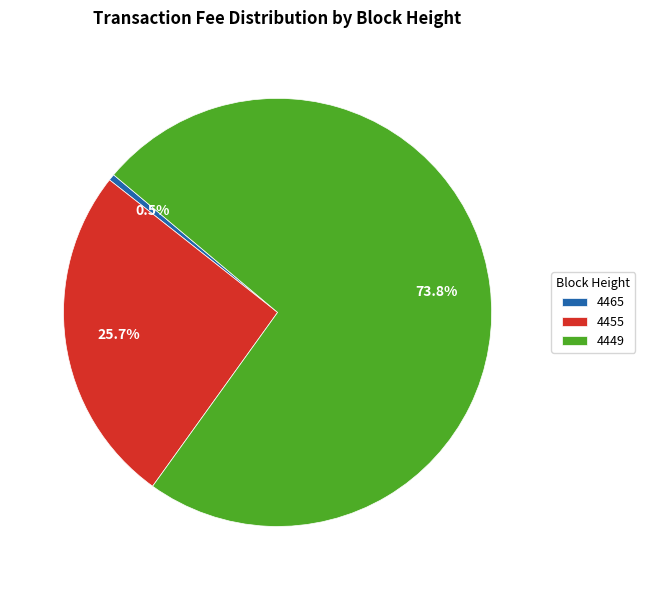

What percentage is the 4449 slice, to the nearest percent?

74%